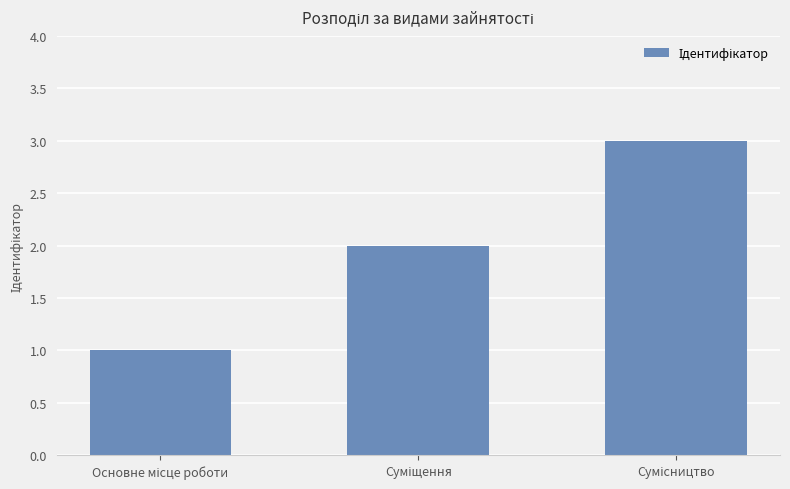

What is the greatest value displayed?

3